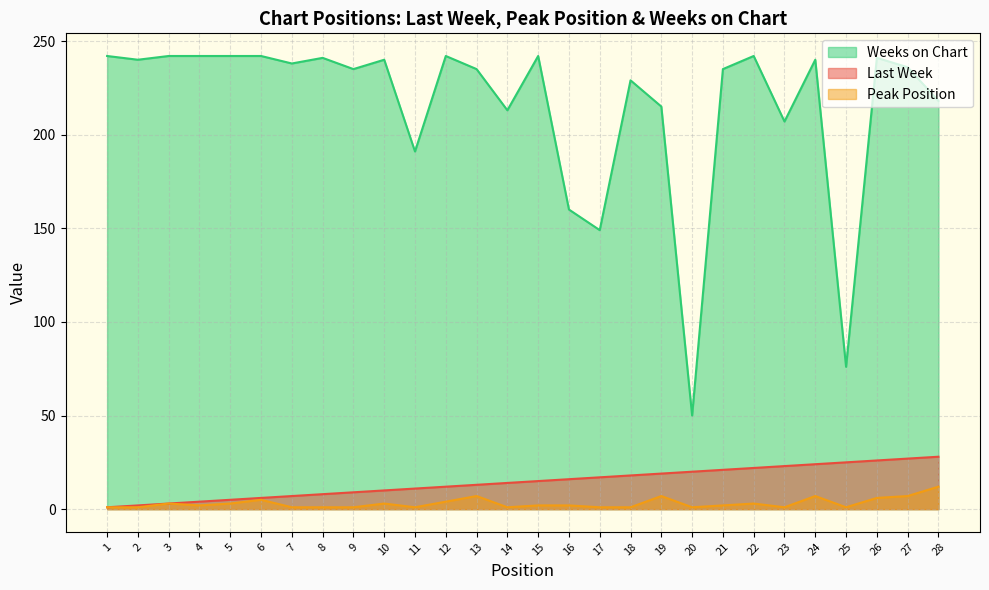

How many data points in Weeks on Chart are less than 238?

14